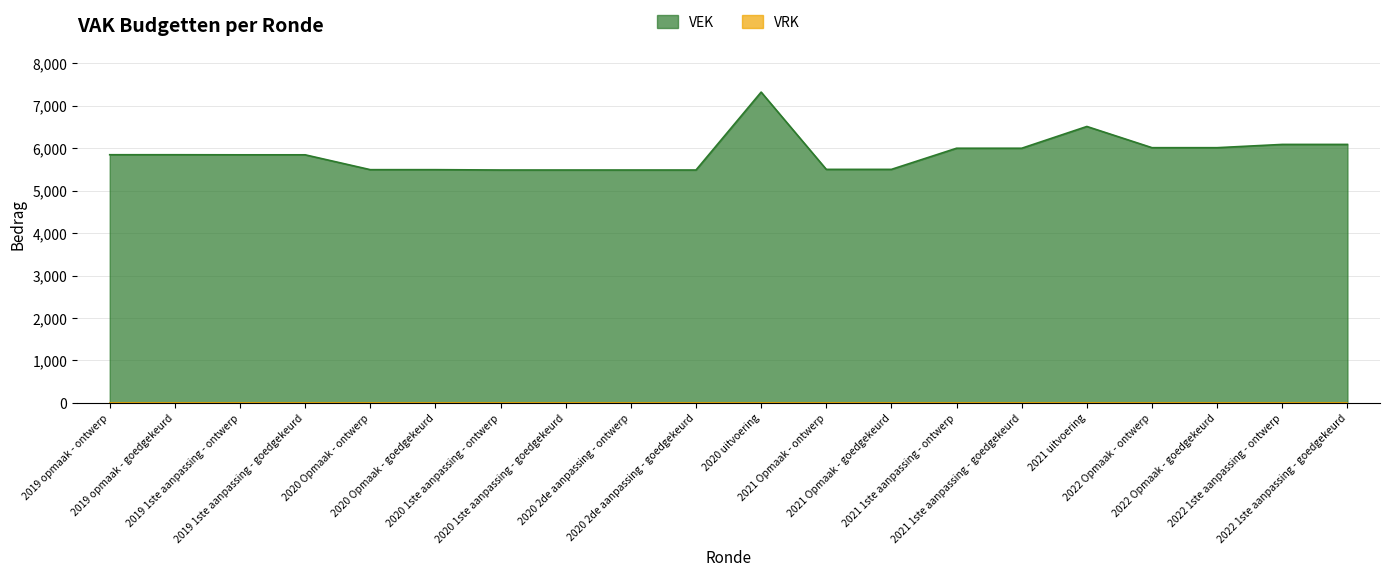

What is the difference between the maximum and second lowest values?

1836